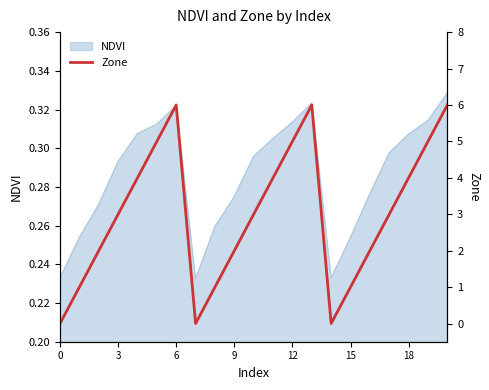

How many values are between 1 and 5?

15